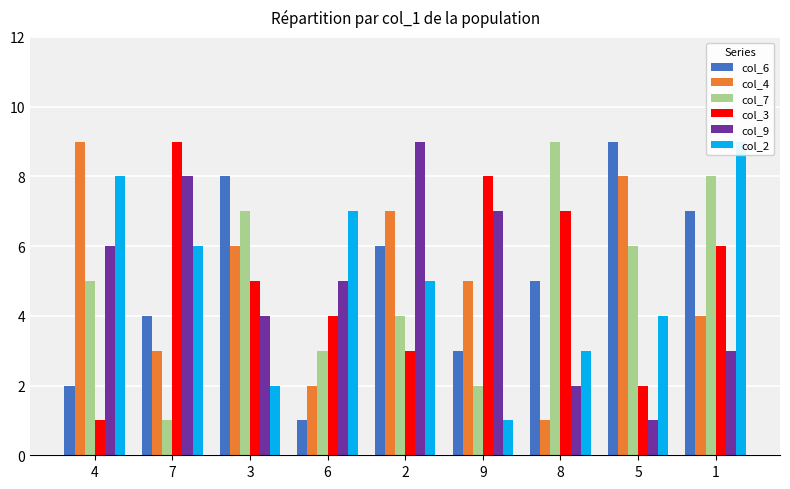

True or false: col_2 has a value of 2 at 9.

False